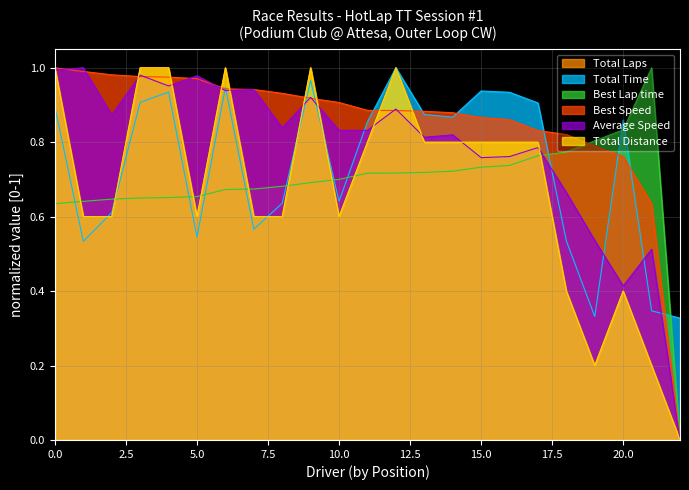

True or false: Average Speed and Best Speed cross at least once.

True